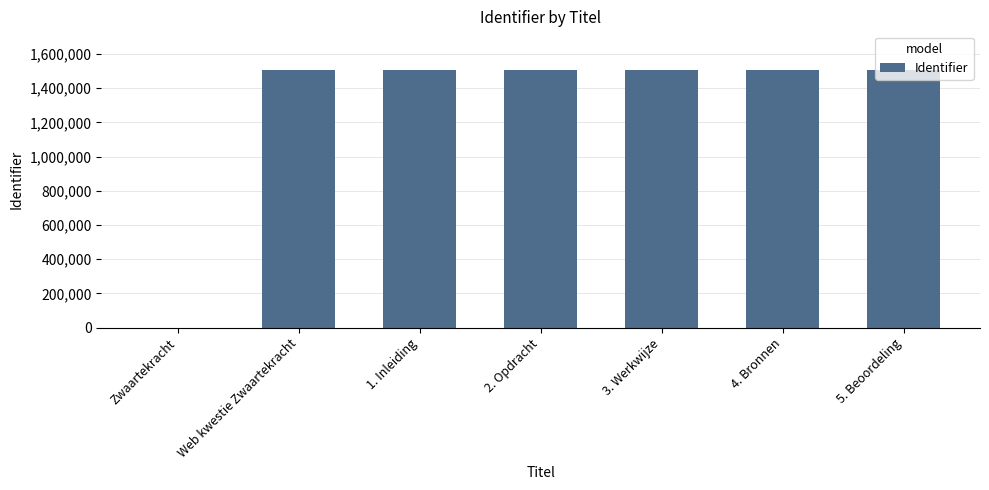

What is the maximum value shown in the chart?

1505930